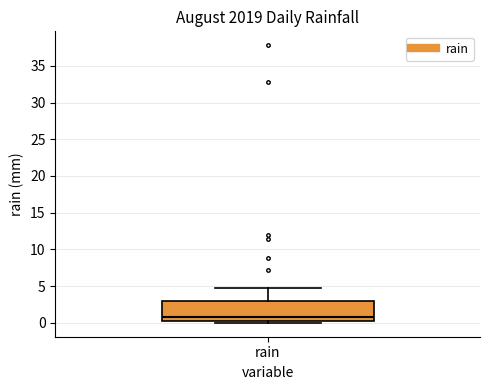

Read this box plot against the y-axis: the position of the median line, the range covered by the box, and the ends of both whiskers. The values are not printed on the chart, so give them approximately, as read against the axis.

median 1, box 0 to 3, whiskers 0 (just below the box's lower edge) to 5